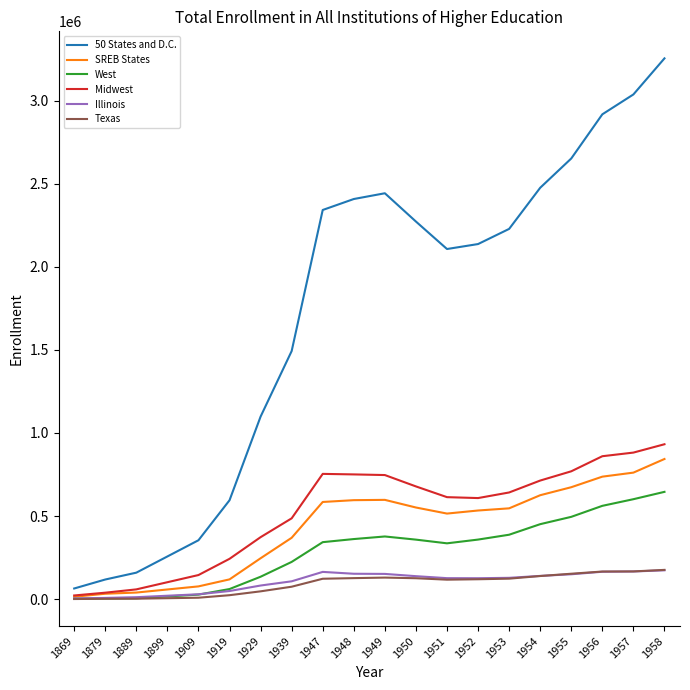

Which series has the largest total across all categories?

50 States and D.C.